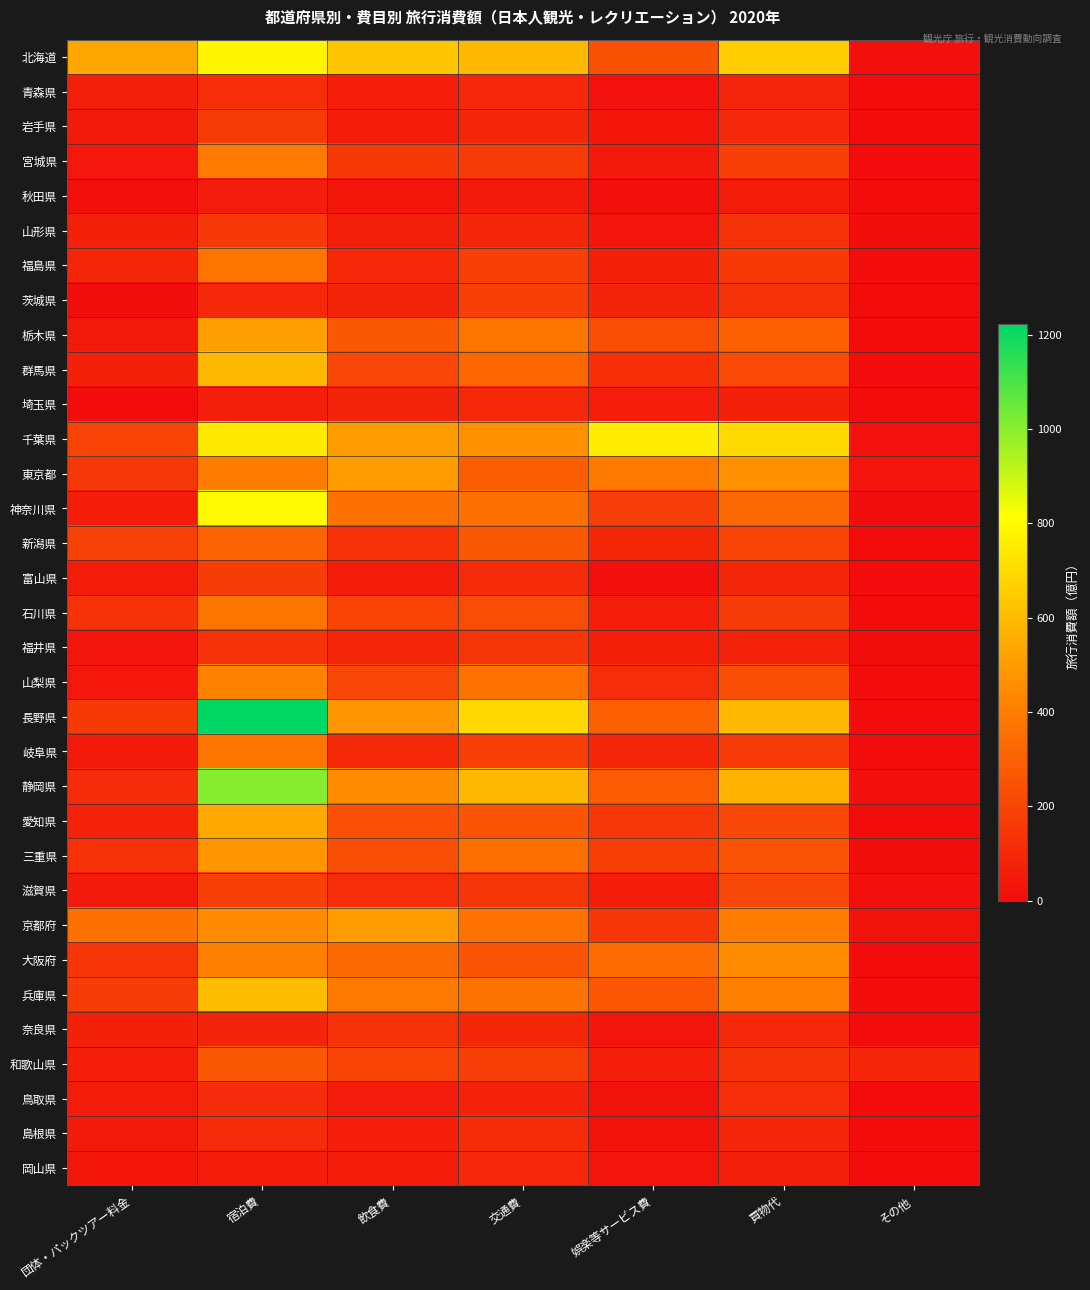

Count the number of categories in the chart.

7